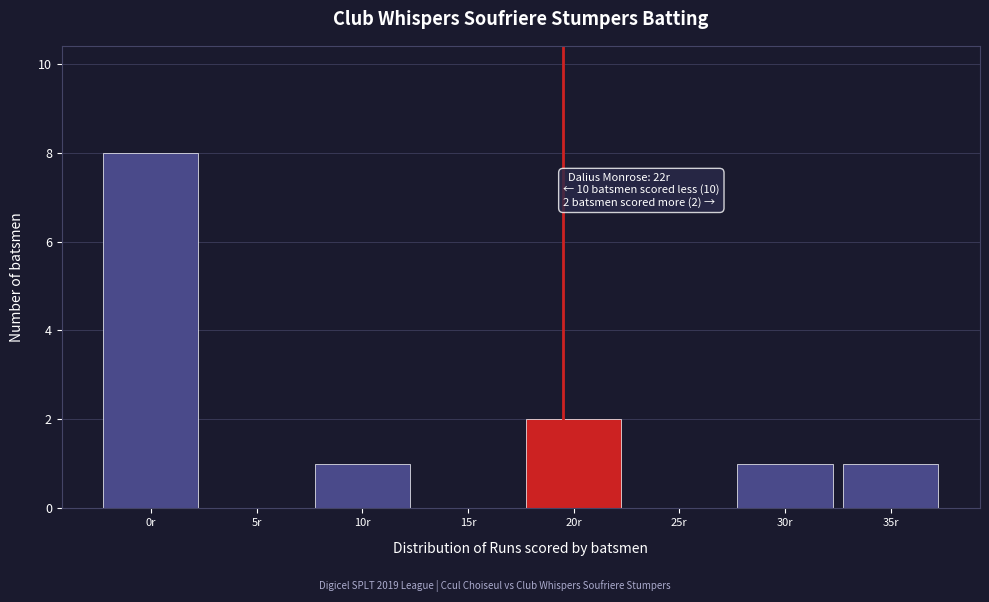

Reading left to right, list all the values displayed in this chart.

0r=8	5r=0	10r=1	15r=0	20r=2	25r=0	30r=1	35r=1